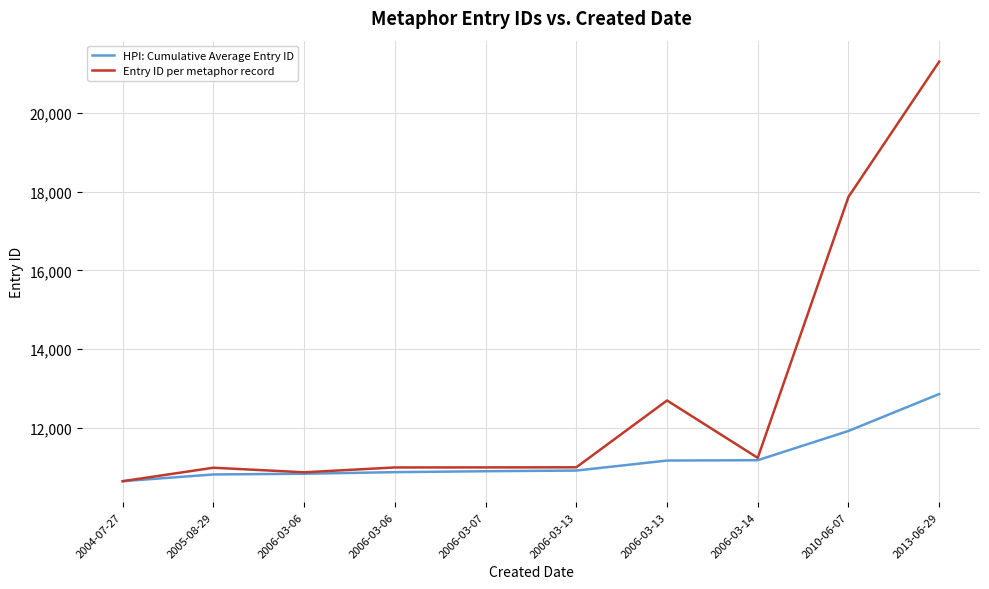

Is this an area chart (filled region under the line)?

No